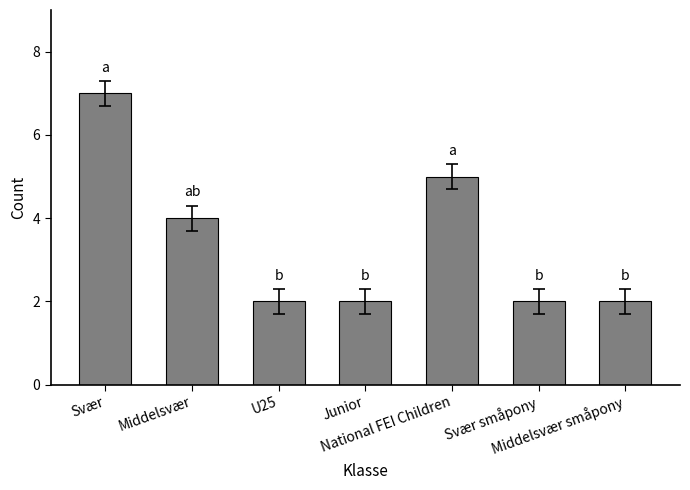

Which has a higher value, U25 or National FEI Children?

National FEI Children